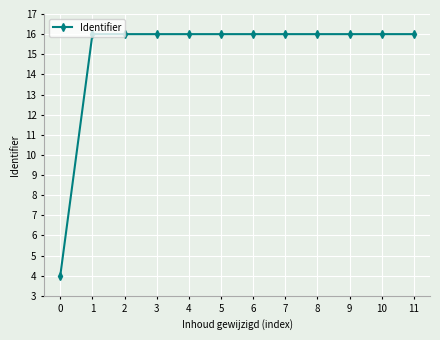

Count the number of categories in the chart.

12